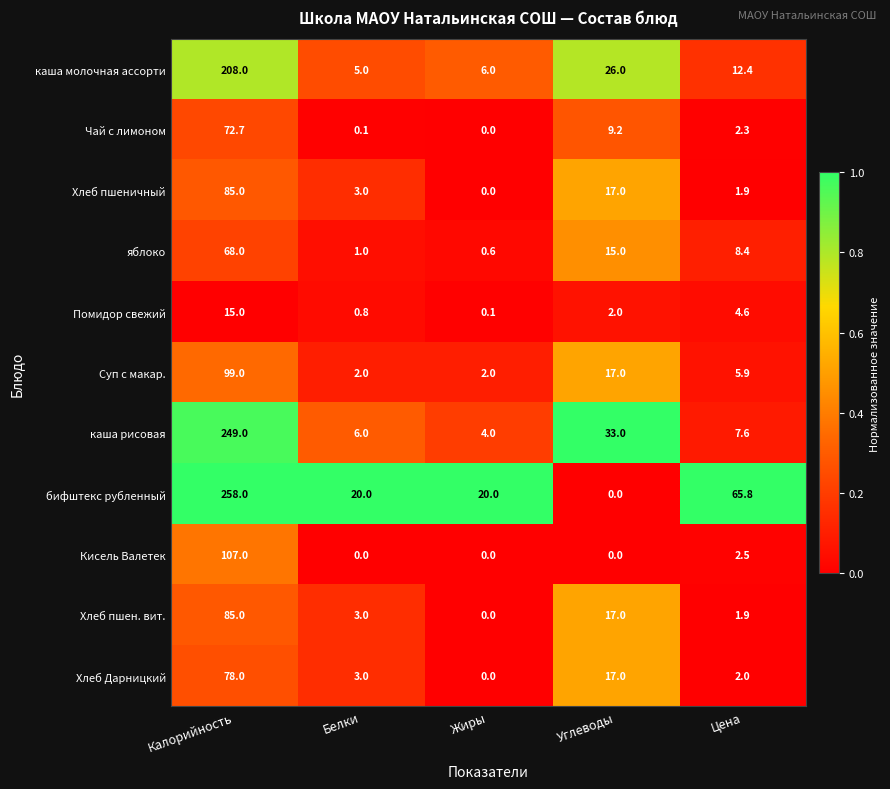

What is the sum of all яблоко values?

93.0